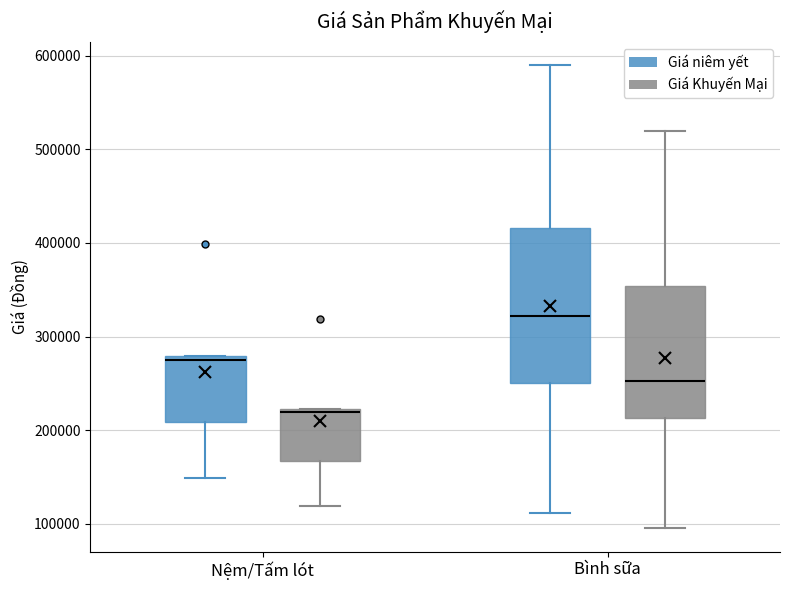

Comparing the boxes themselves (not the whiskers), which one is the tallest?

Bình sữa (Giá niêm yết)